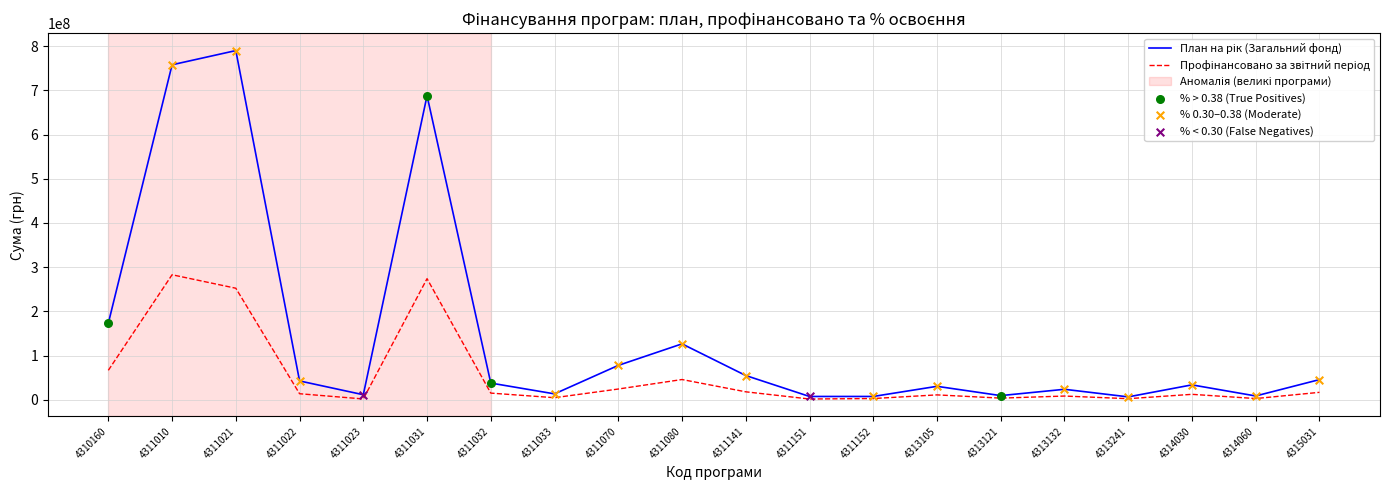

At how many categories does at least one series exceed 209629872?

3